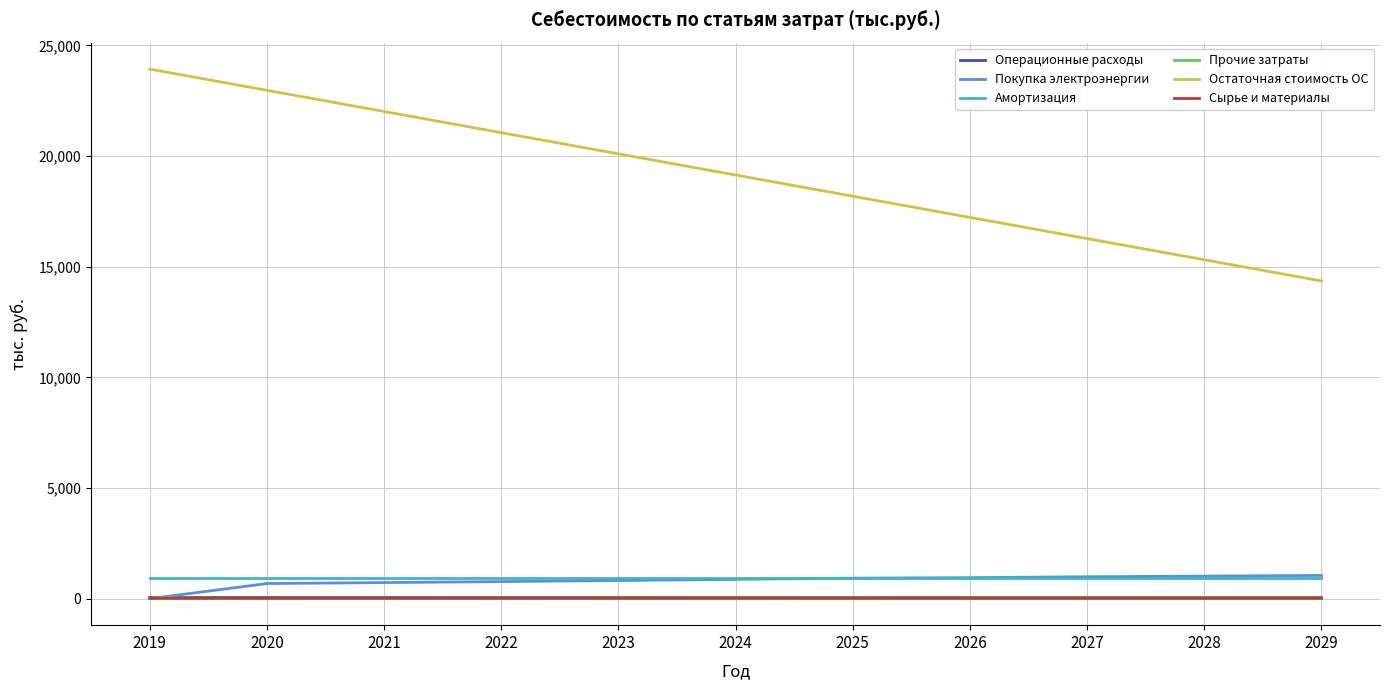

At how many categories does at least one series exceed 9882?

11